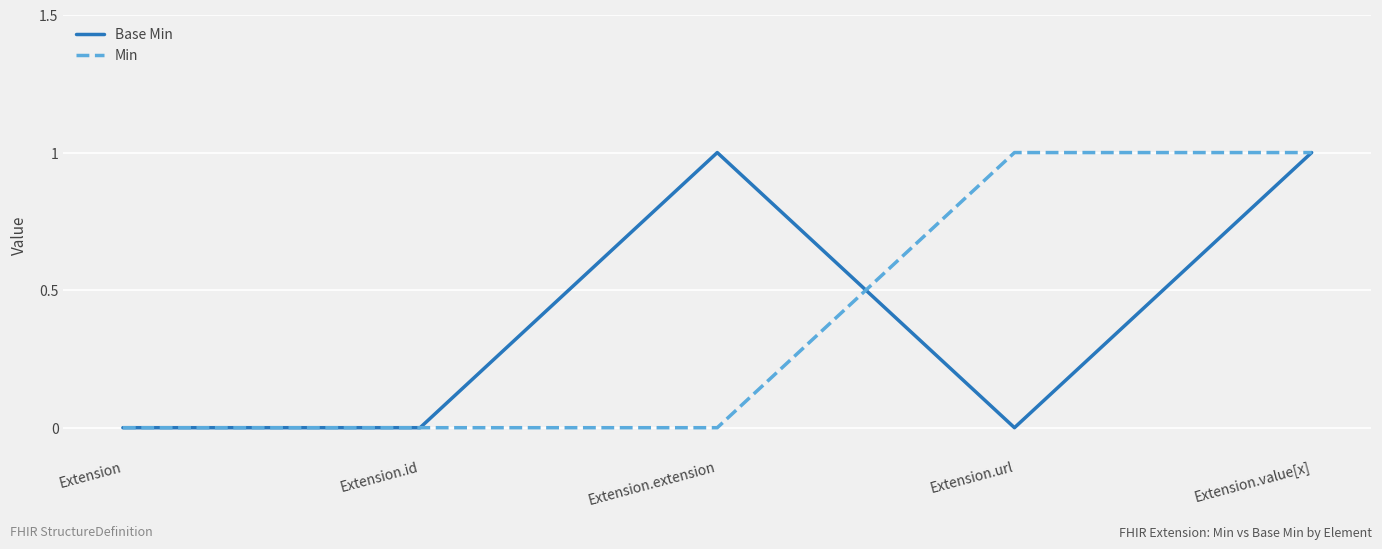

Which series changed the most between Extension and Extension.extension?

Base Min